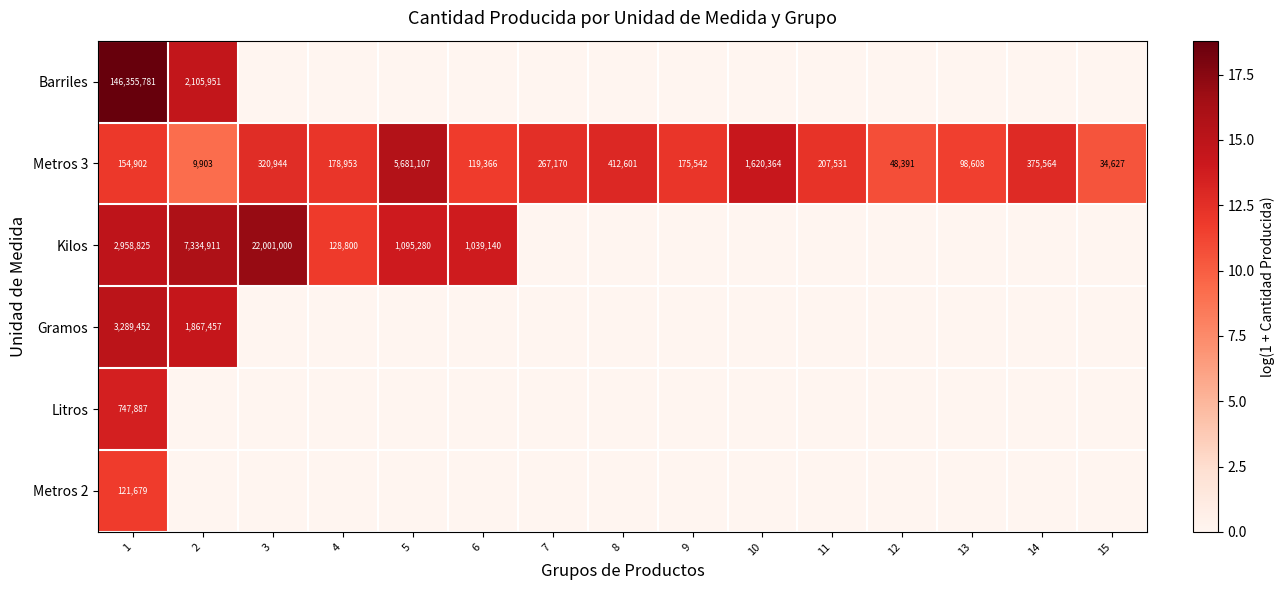

Where does the Metros 3 series first go above 178953?

3